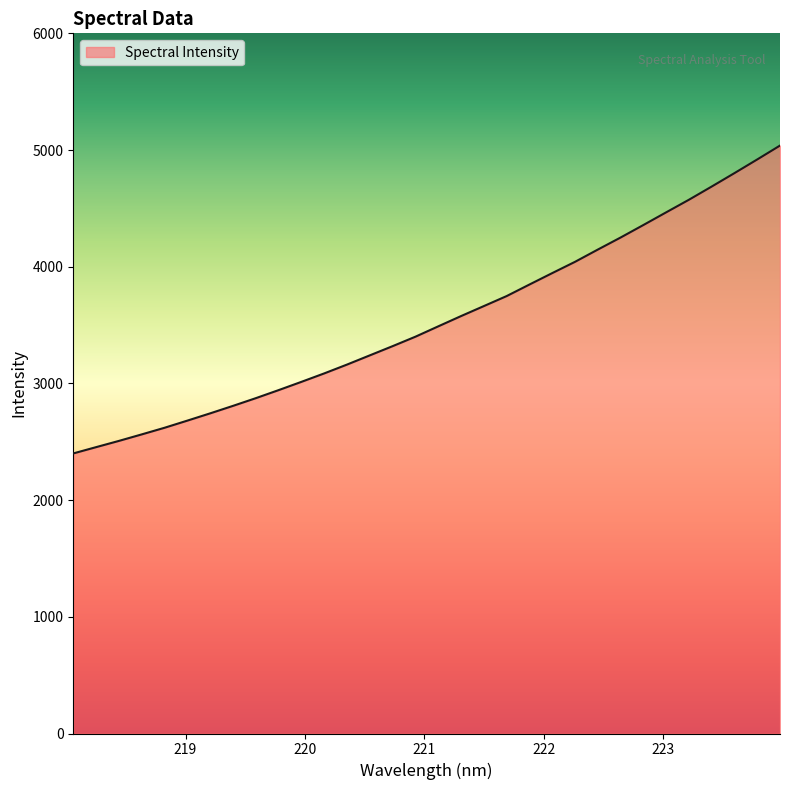

True or false: there are more than 0 points higher than both neighbors.

False